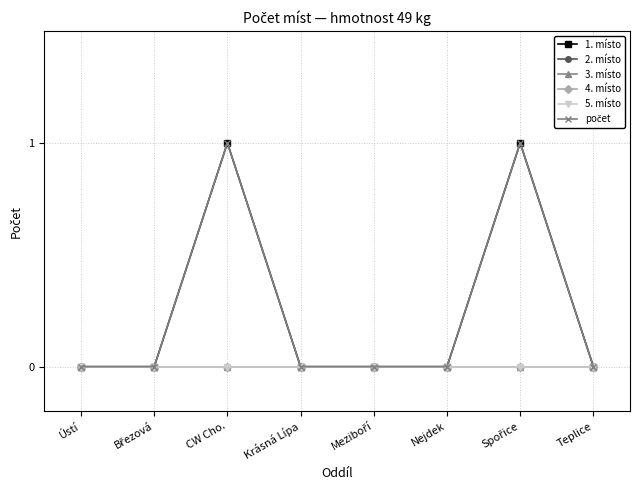

Does the chart have visible grid lines?

Yes